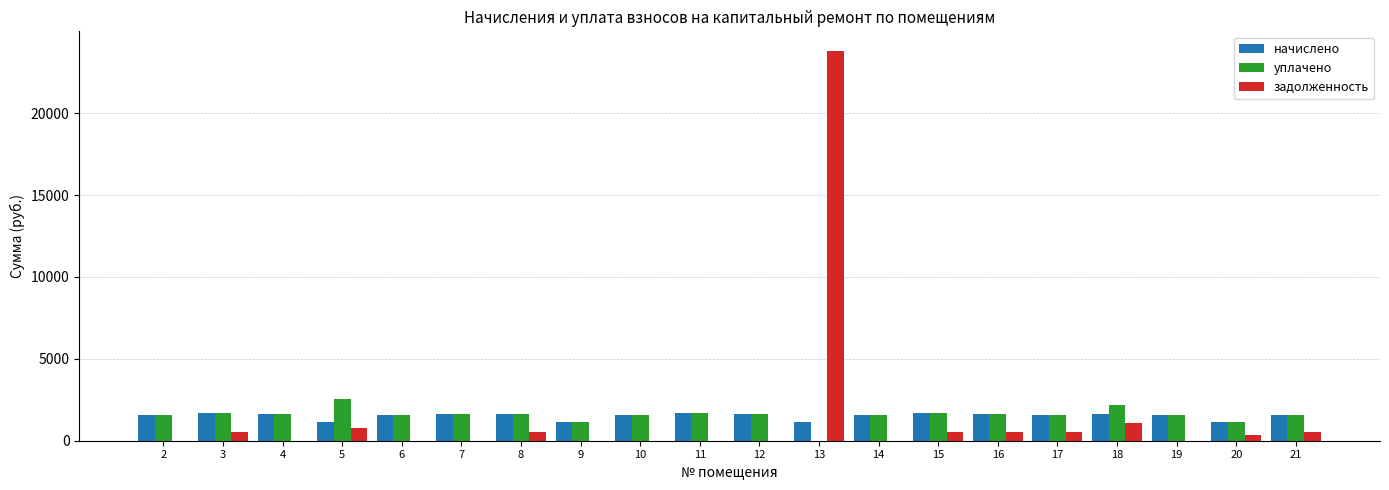

How many distinct data groups are displayed?

3